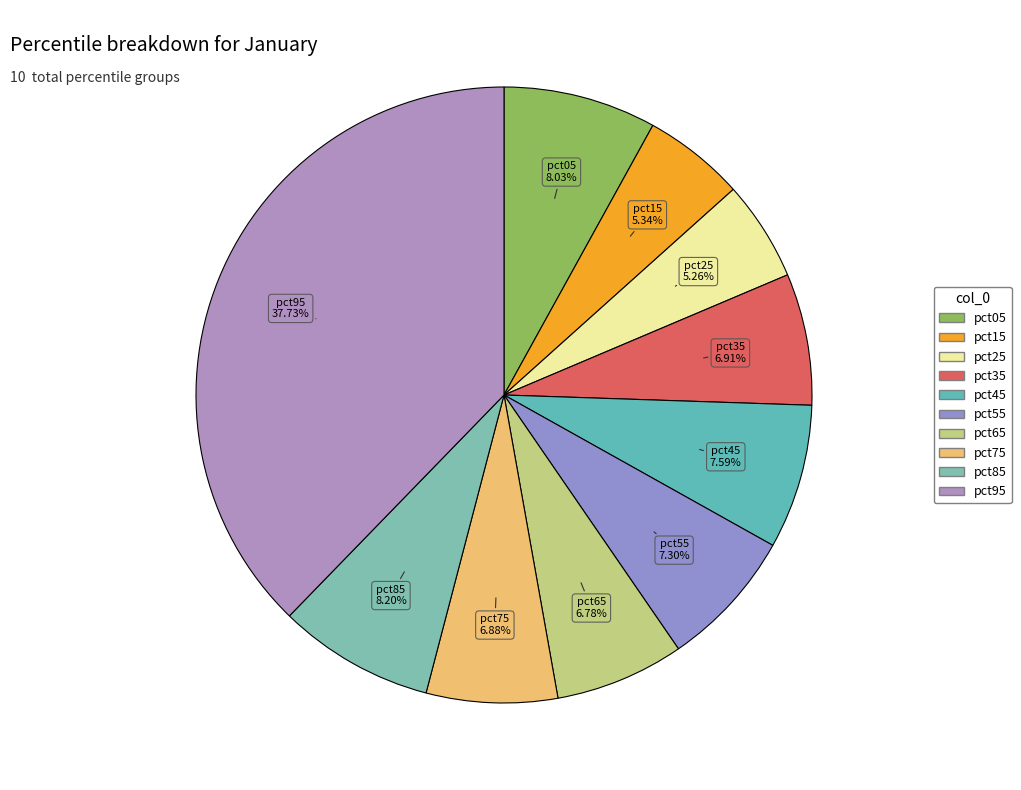

Is the sum of pct15 and pct65 greater than half?

No